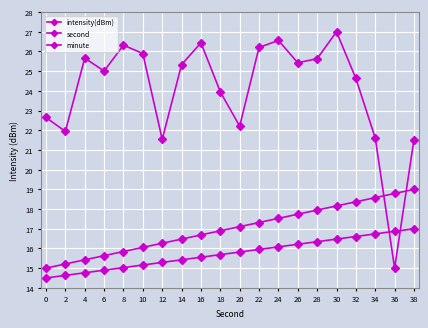

At which label does intensity(dBm) first exceed 25?

4